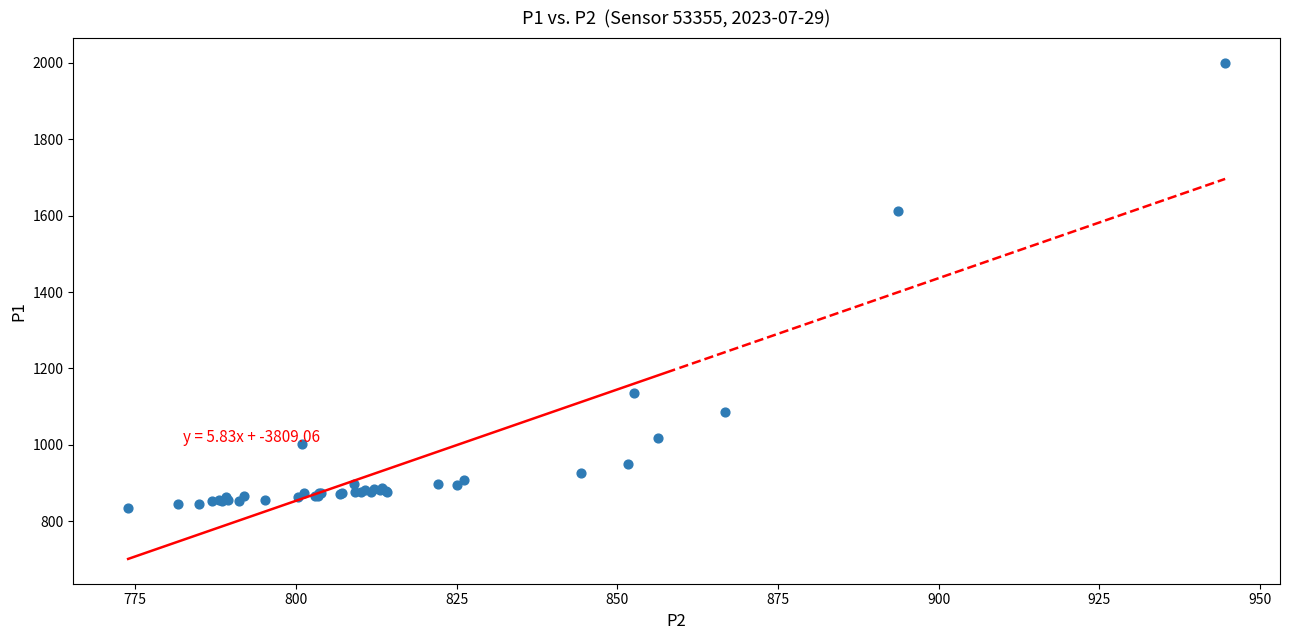

What Y value in the scatter plot is closest to 1416?

1611.3